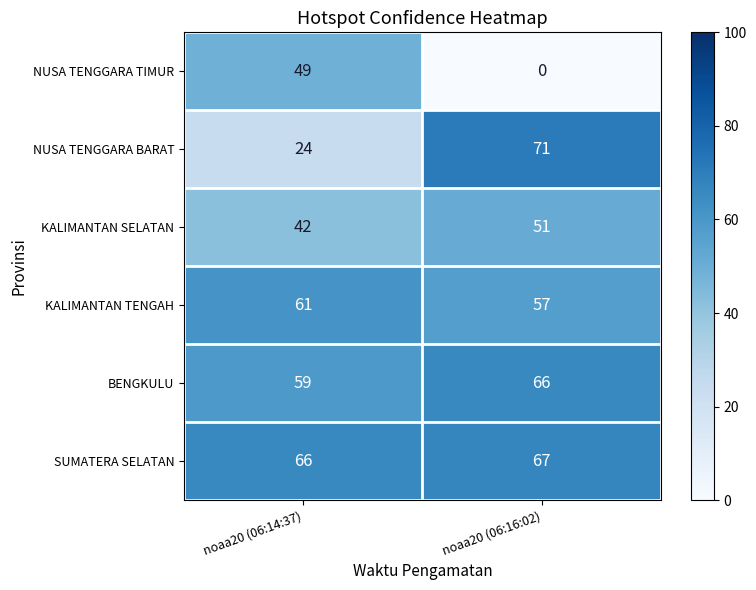

Reading right to left, list all the values displayed in this chart.

NUSA TENGGARA TIMUR: 0	49
NUSA TENGGARA BARAT: 71	24
KALIMANTAN SELATAN: 51	42
KALIMANTAN TENGAH: 57	61
BENGKULU: 66	59
SUMATERA SELATAN: 67	66